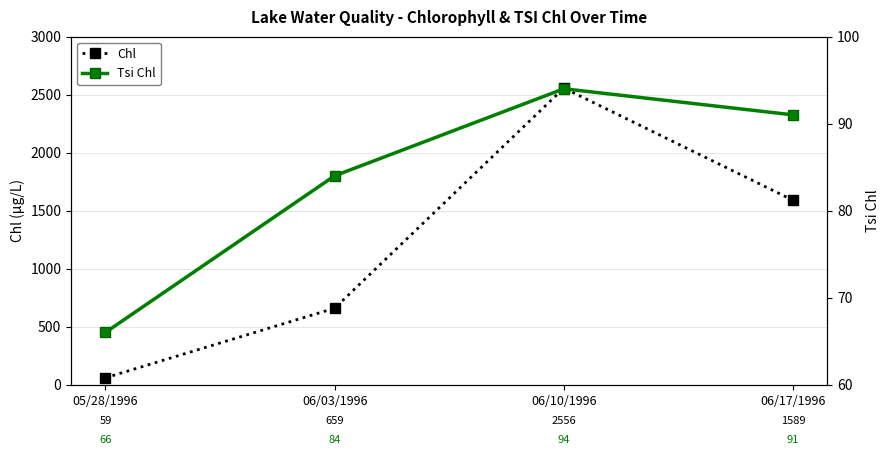

At how many categories does at least one series exceed 442?

3